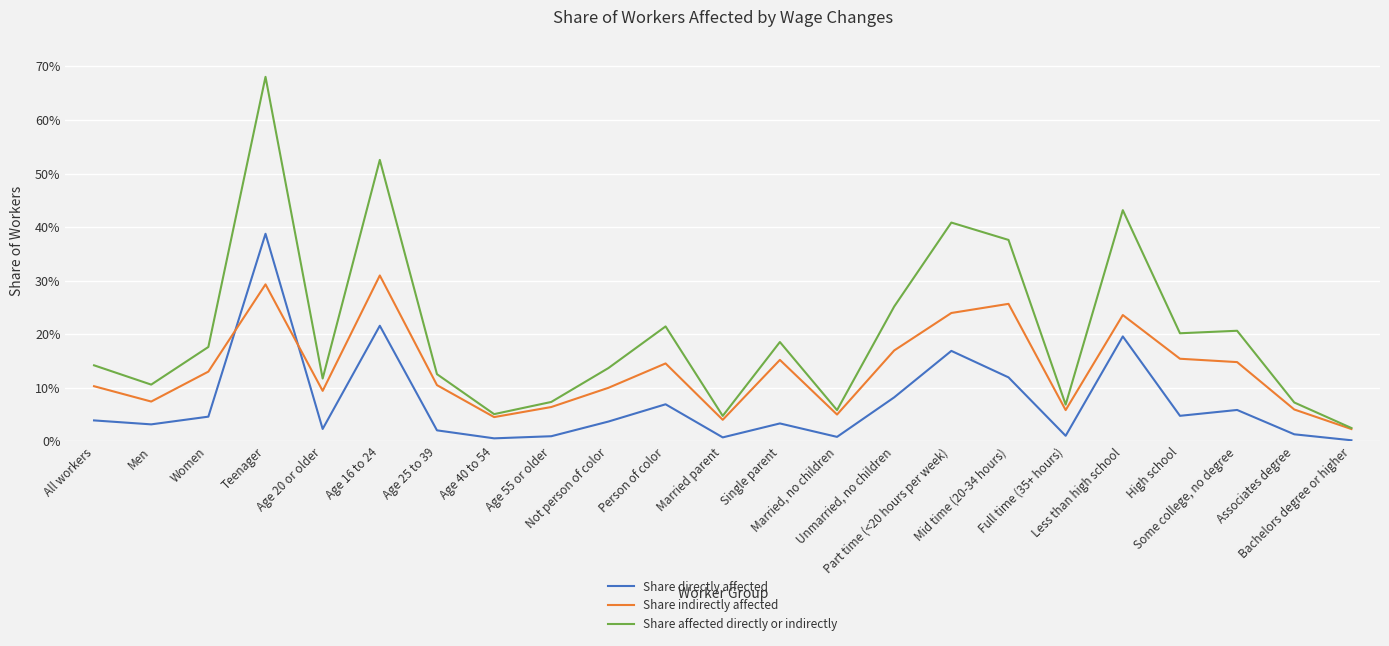

What is the value of the Share affected directly or indirectly point at the 3rd from the left?

0.2